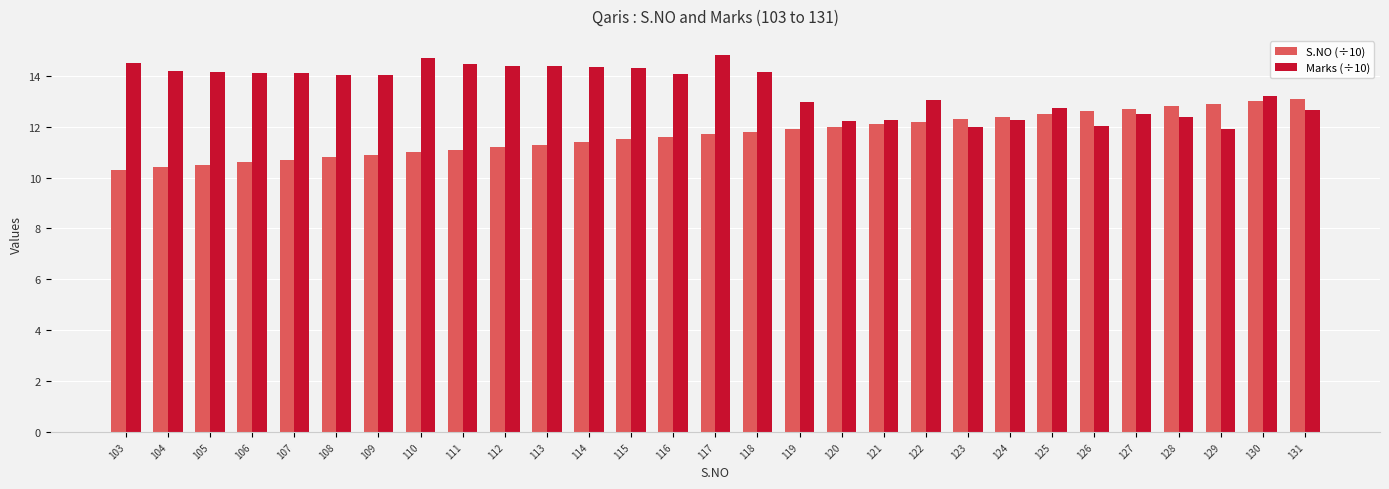

At 112, list the series in order from smallest to largest.

S.NO (÷10), Marks (÷10)